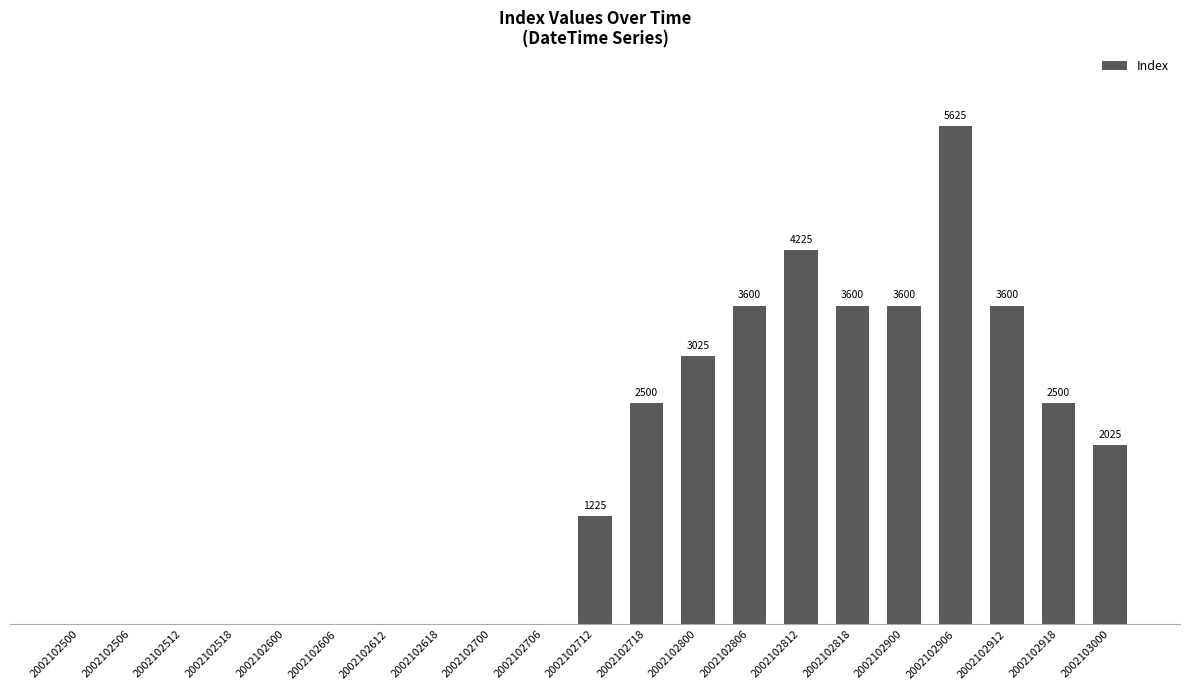

The chart shows a value of 620 at 2002102712. True or false?

False